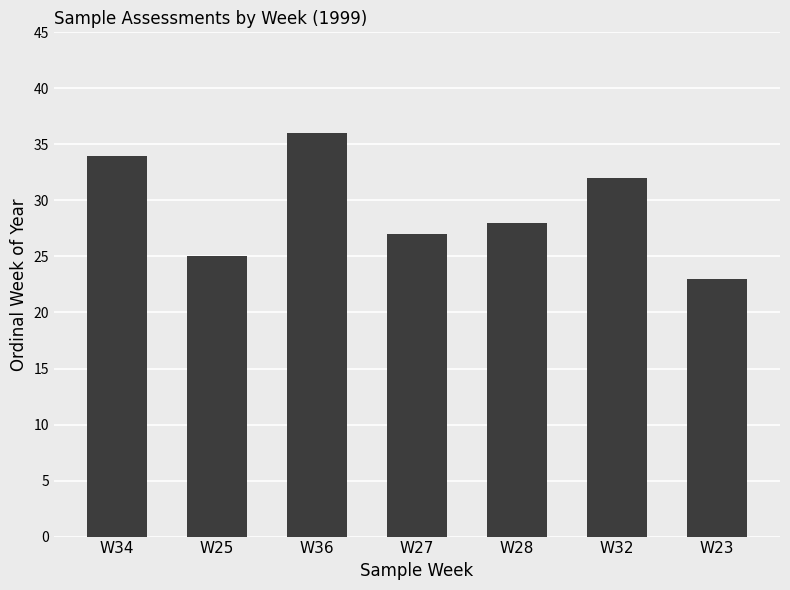

What is the label of the 5th bar from the right?

W36